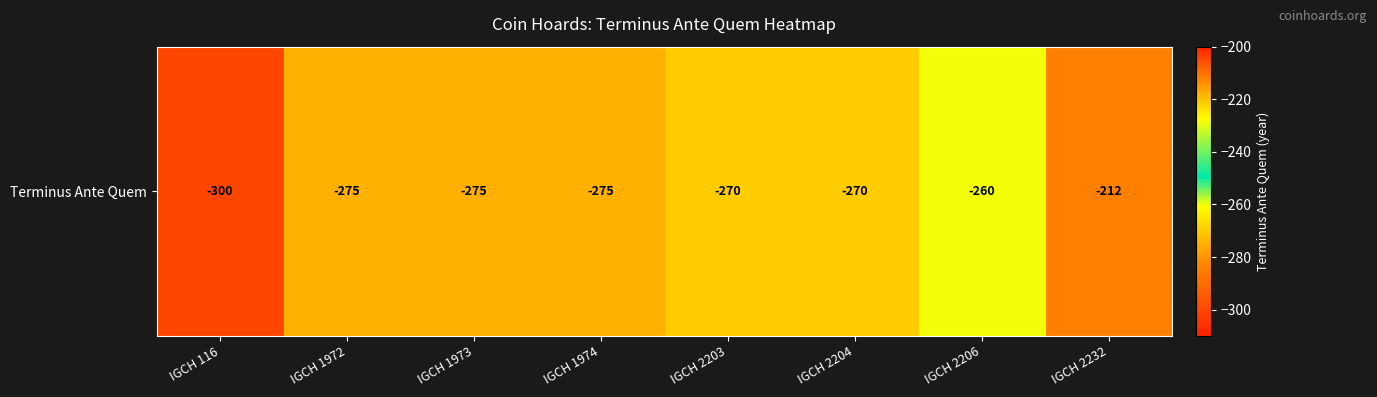

Reading left to right, what are all the values shown in this chart?

-300	-275	-275	-275	-270	-270	-260	-212